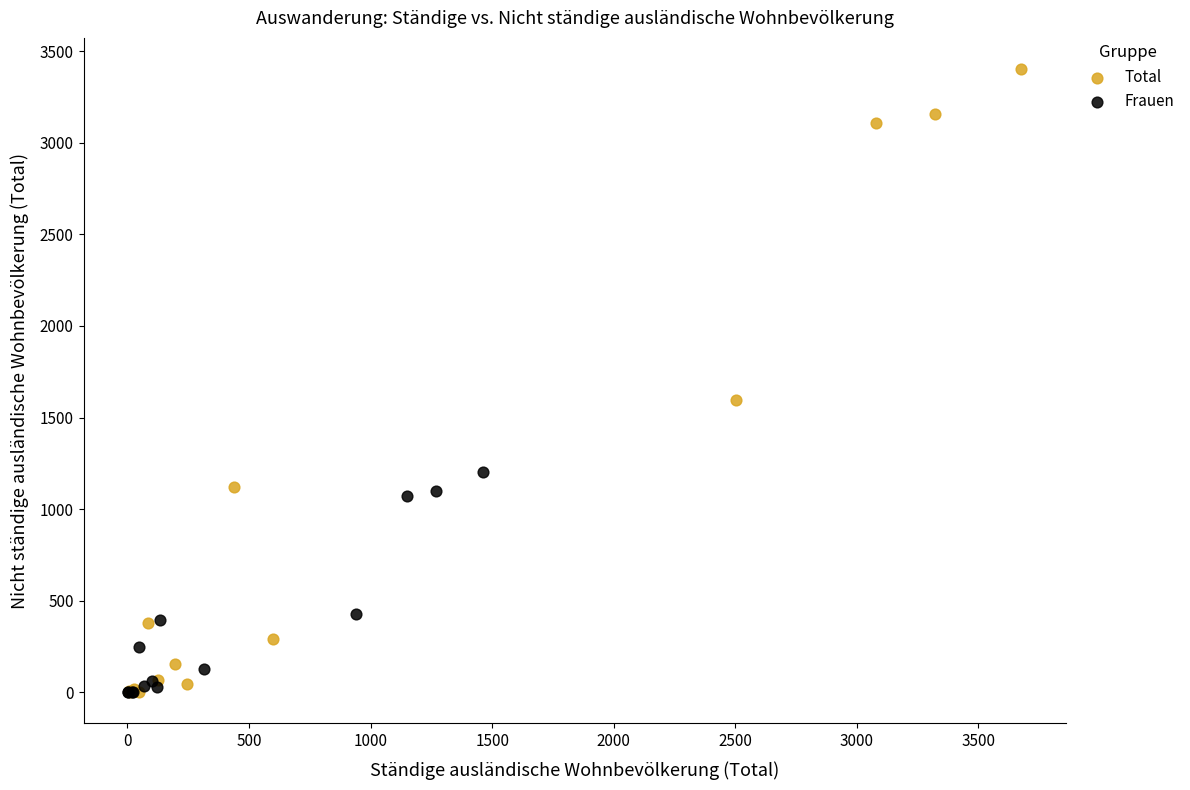

Which series contains the highest Y value?

Total